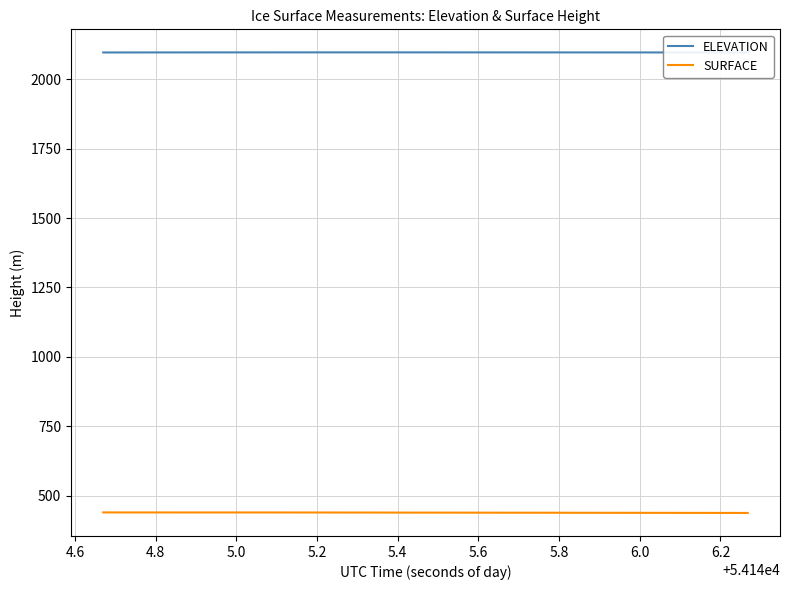

Which series has the largest total across all categories?

ELEVATION